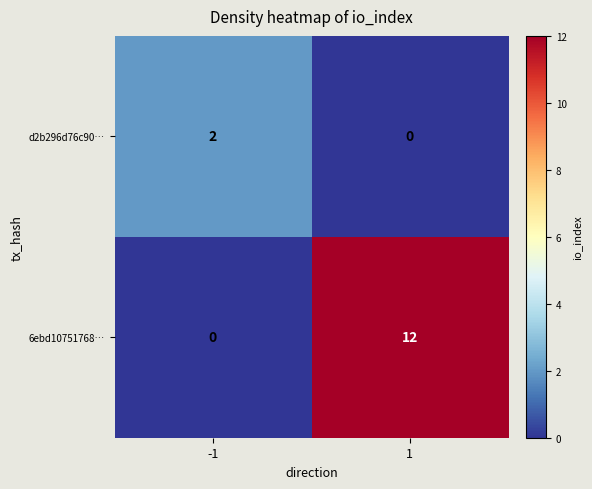

Reading left to right, transcribe all the data shown in this chart.

d2b296d76c90…: 2	0
6ebd10751768…: 0	12